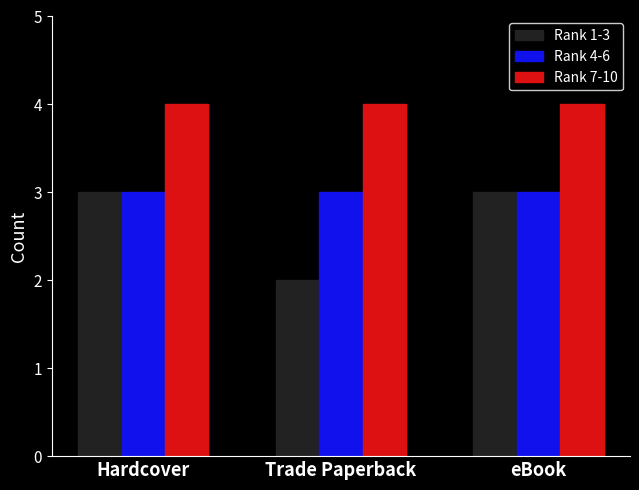

What are all the series names shown in the legend?

Rank 1-3, Rank 4-6, Rank 7-10